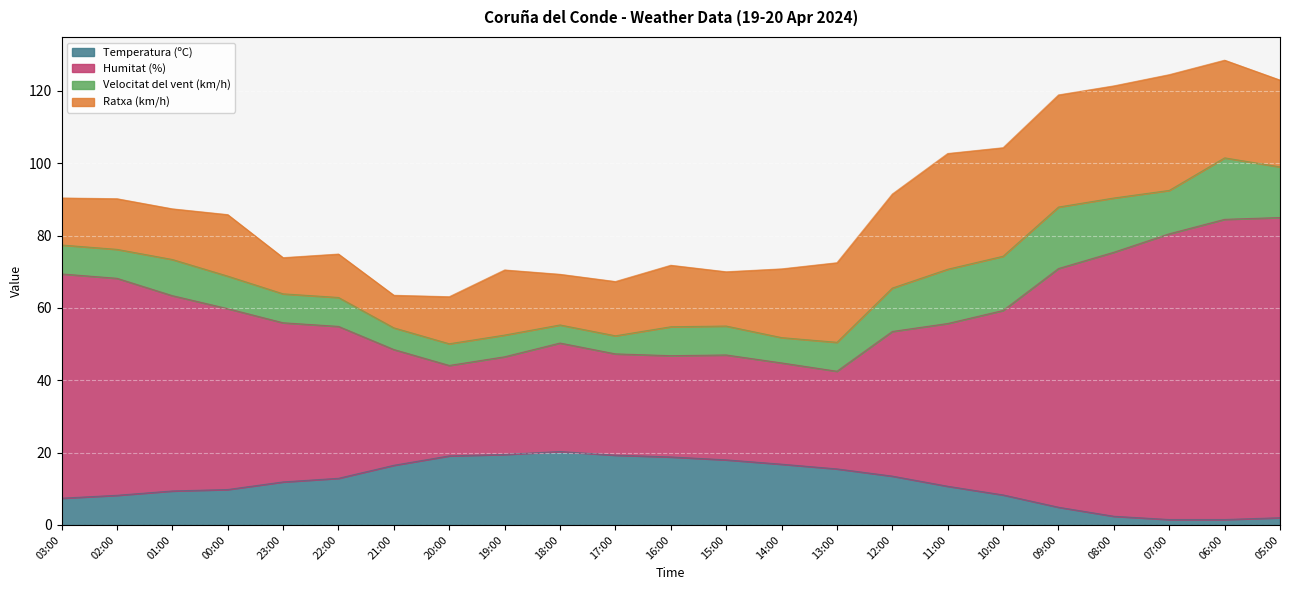

True or false: Temperatura (ºC) has a value of 30.3 at 15:00.

False